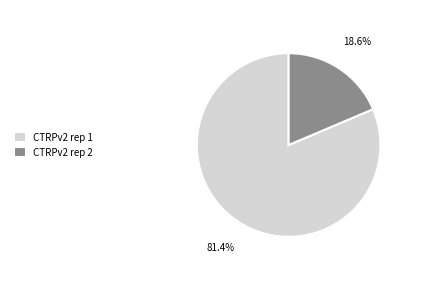

Is there any slice that represents more than half of the pie?

Yes